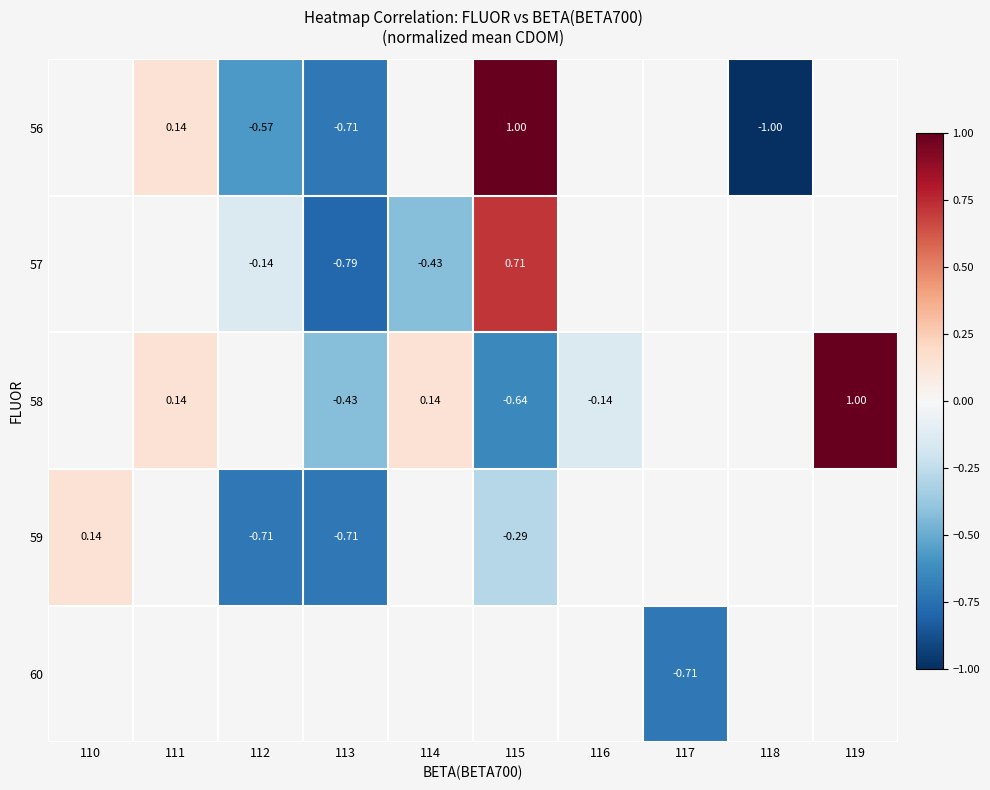

Where does the 57 series first go above 0?

115